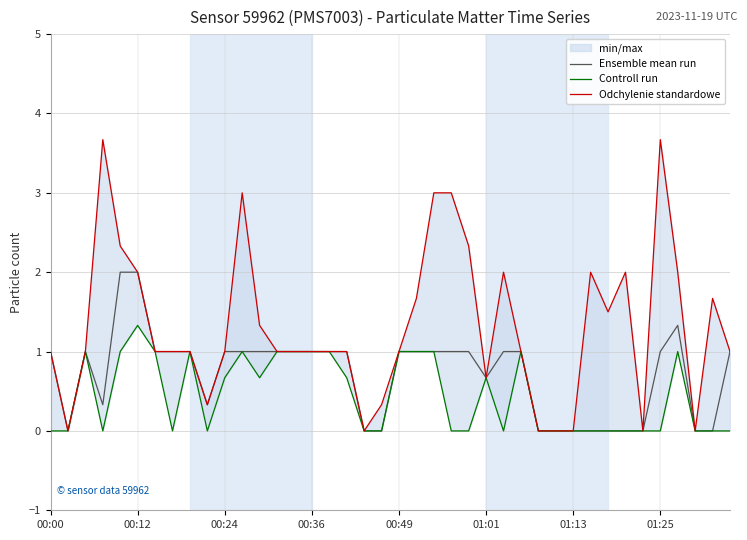

How many positive values does the Ensemble mean run series have?

28